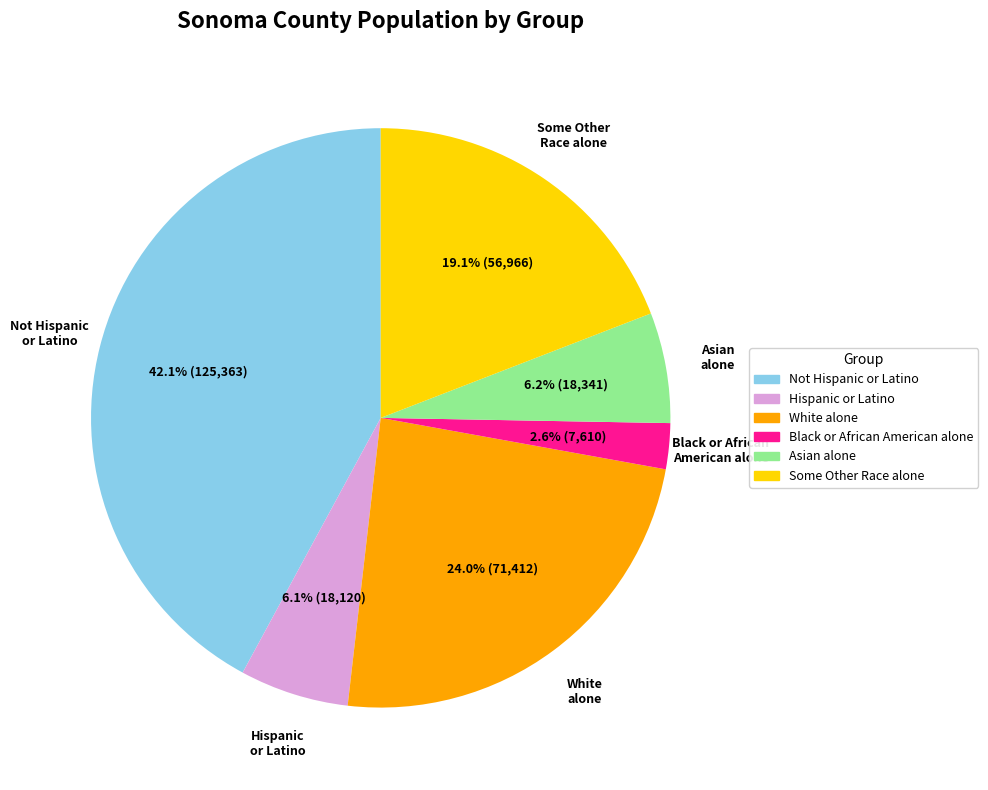

Count the number of slices in the pie.

6